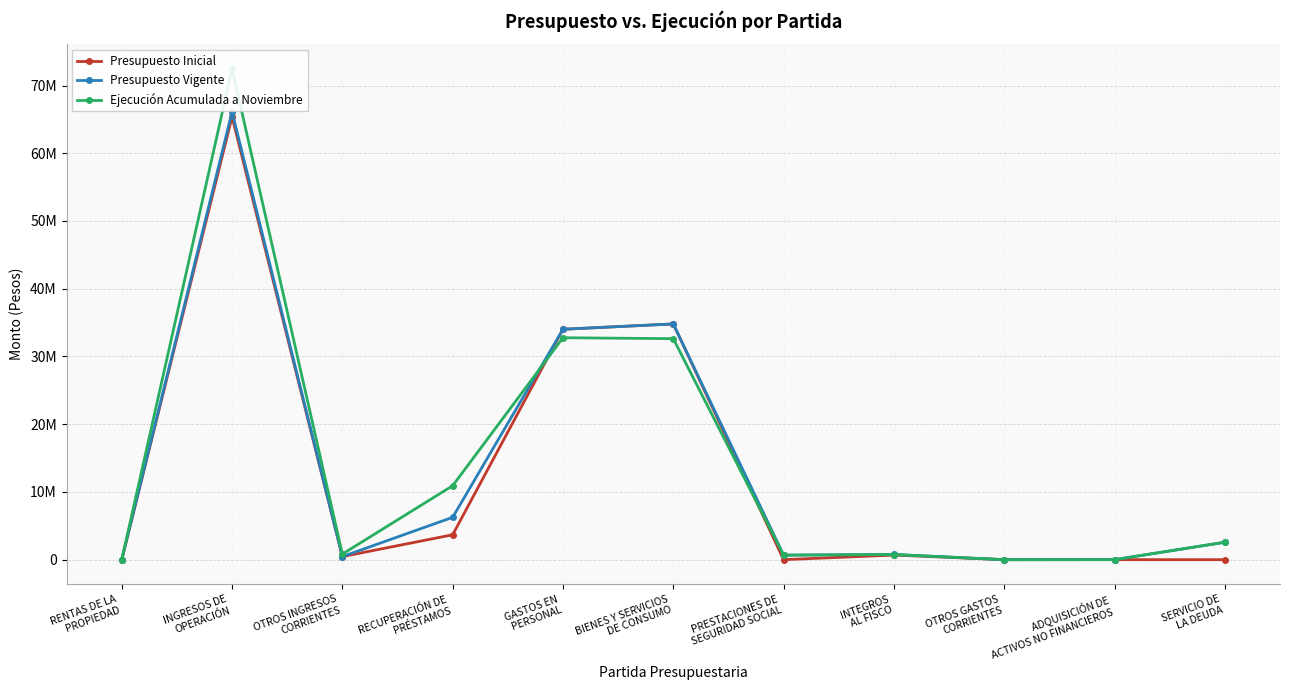

Where does the Presupuesto Vigente series first go above 769422?

INGRESOS DE
OPERACIÓN